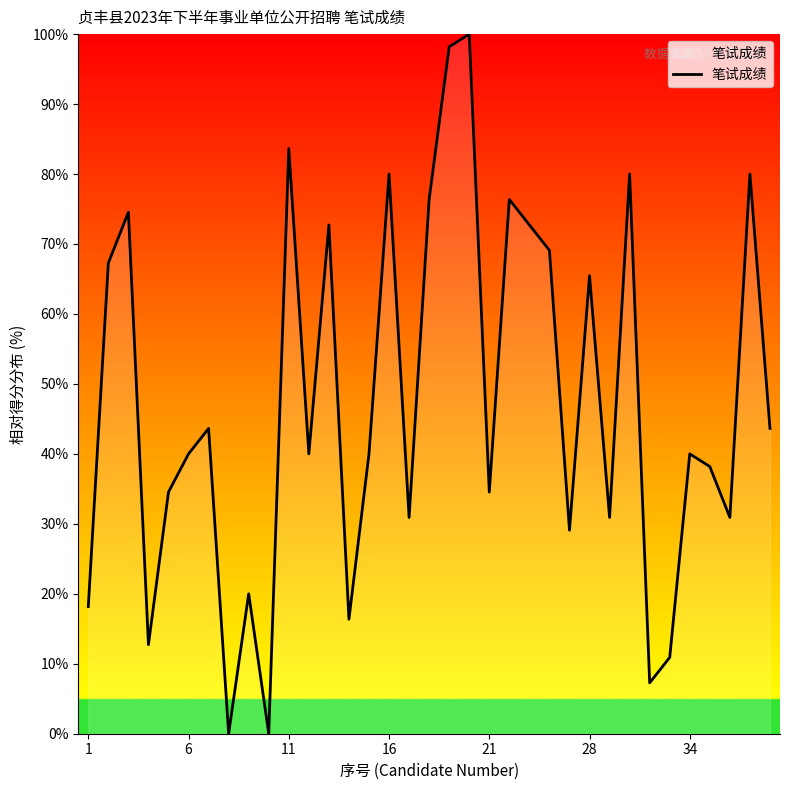

What is the greatest value displayed?

100.0